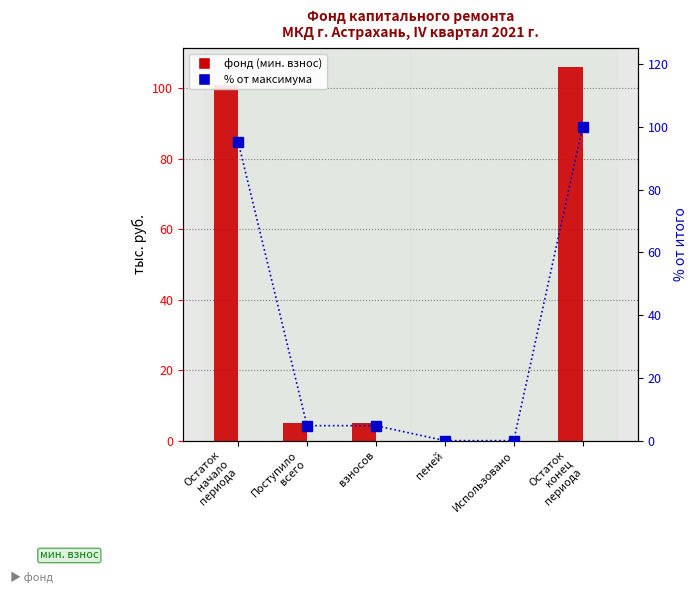

What is the label of the 3rd bar from the left?

взносов